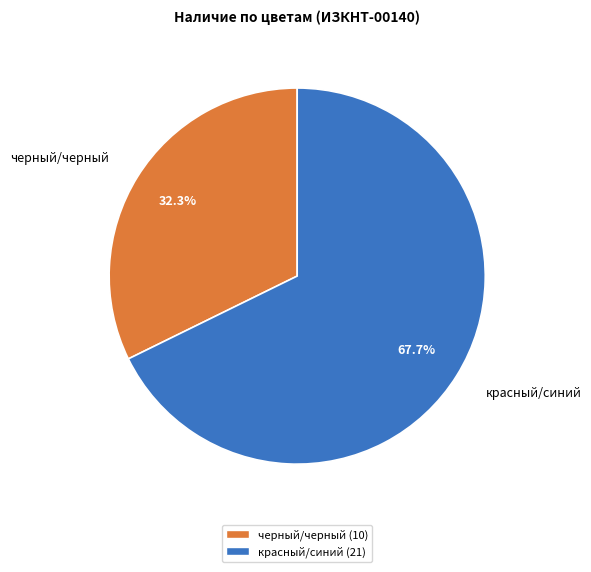

How many slices are in this pie chart?

2